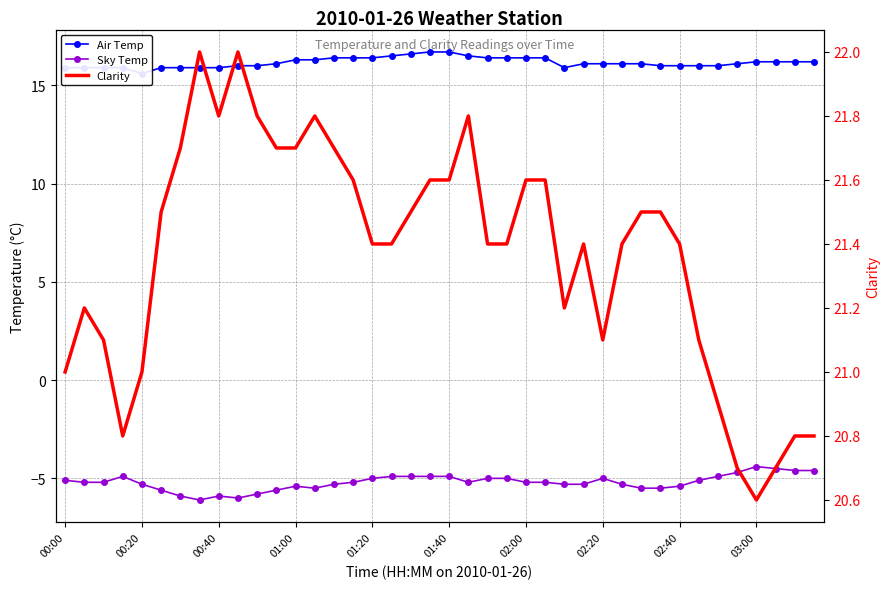

At how many categories does at least one series exceed 19?

40